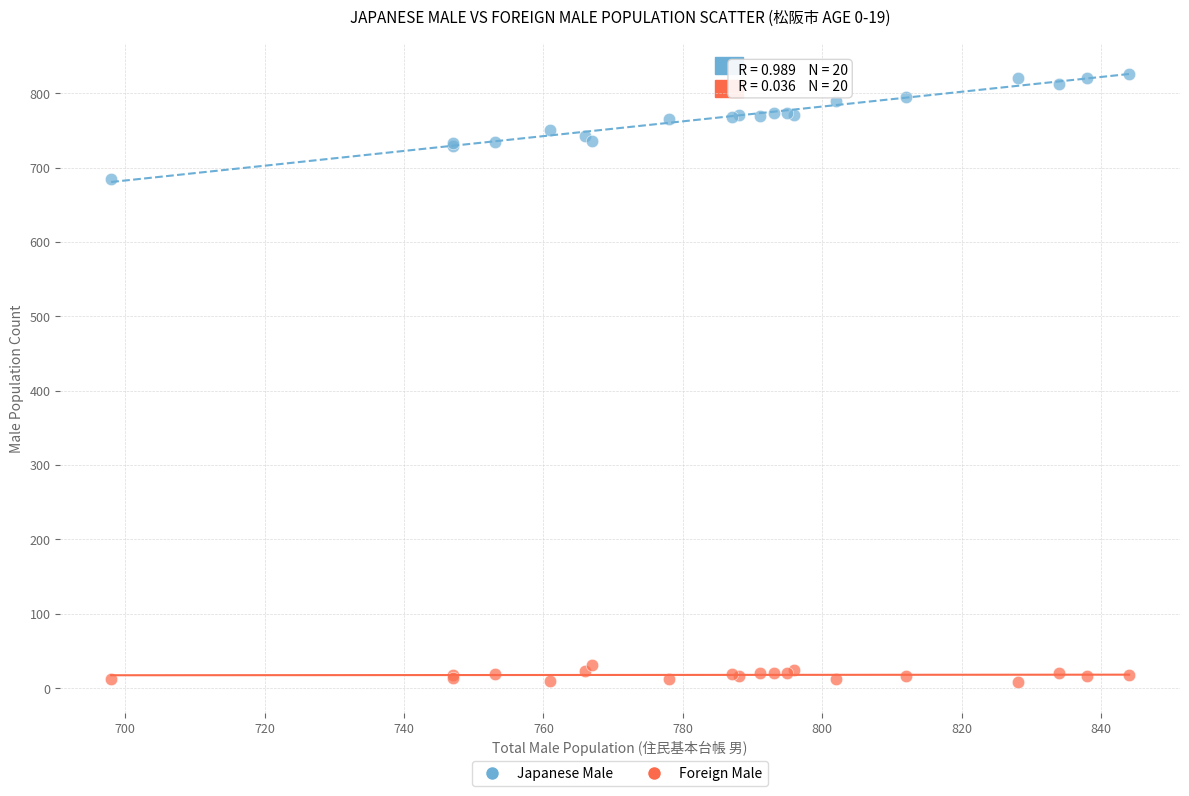

Across all series, what Y value is closest to 417?

685